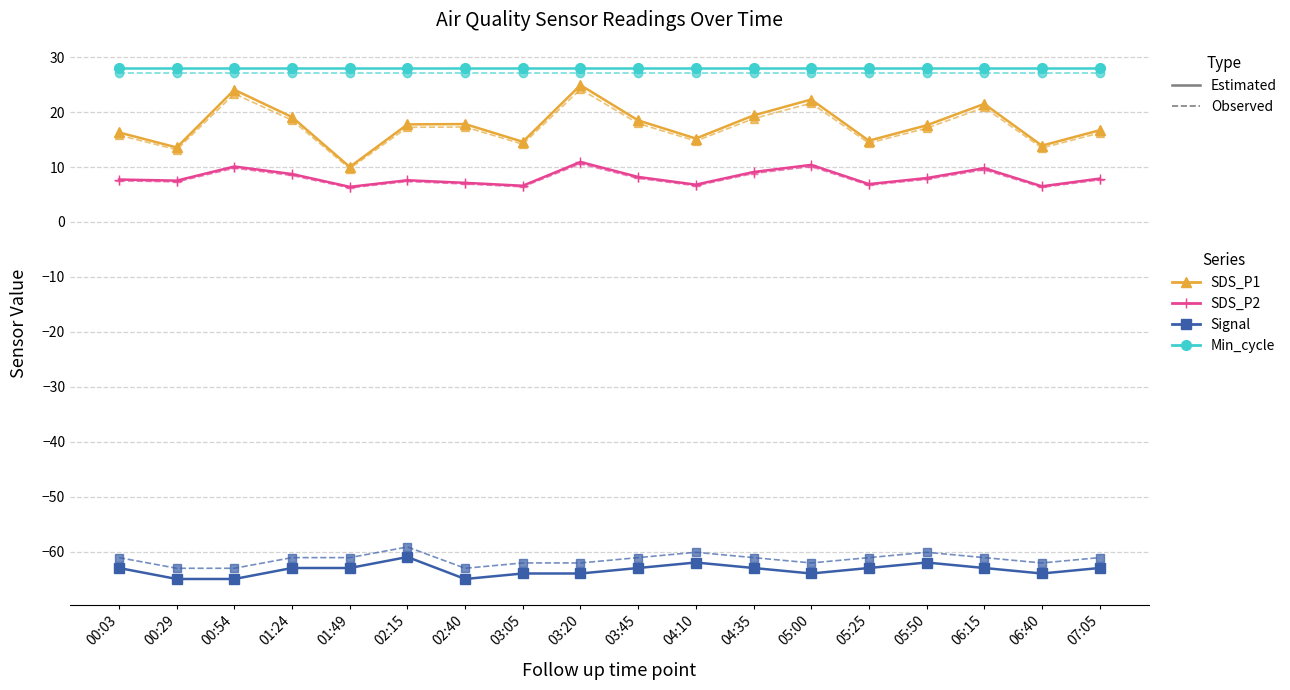

What is the minimum value shown in the chart?

-65.0